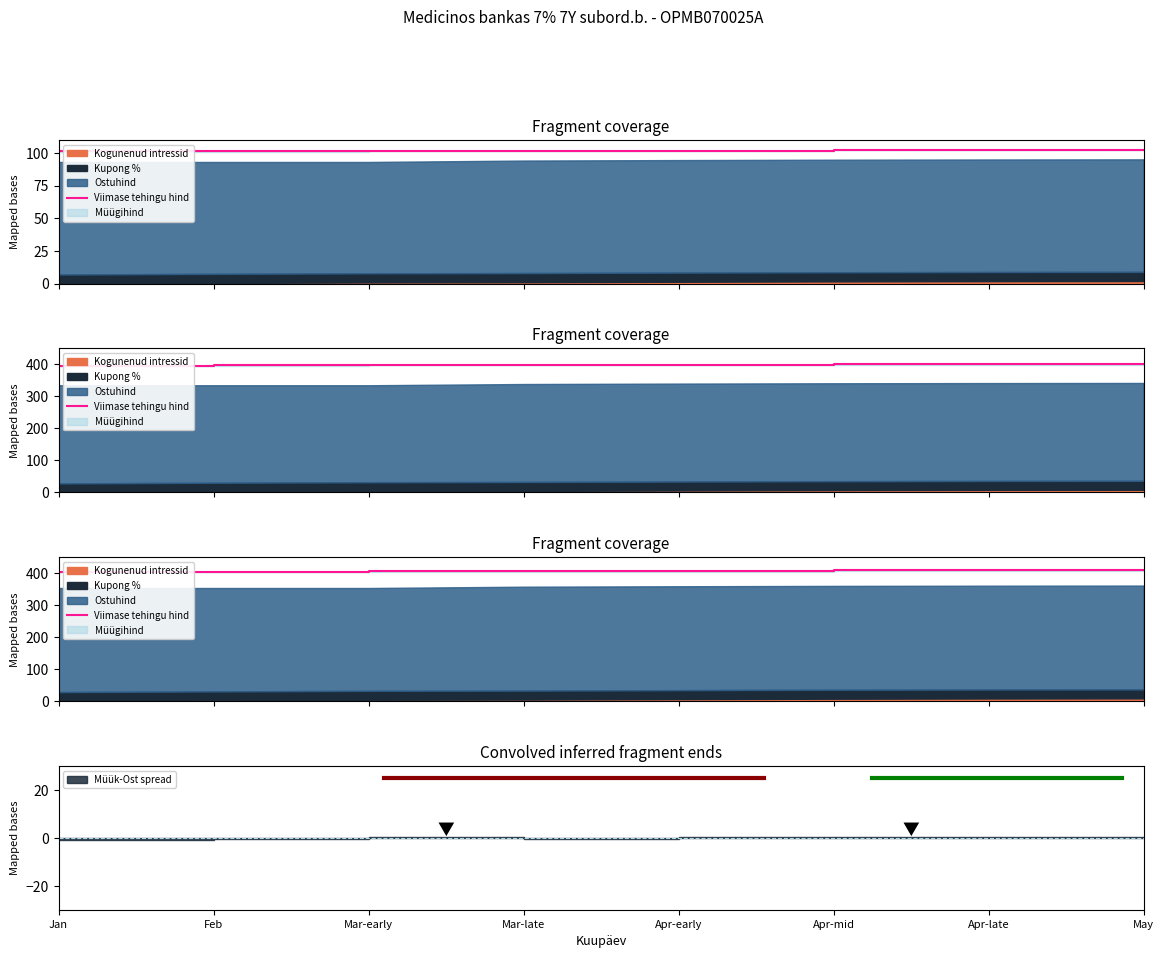

List the labels in order of value, smallest first.

Jan, Feb, Mar-early, Mar-late, Apr-early, Apr-mid, Apr-late, May